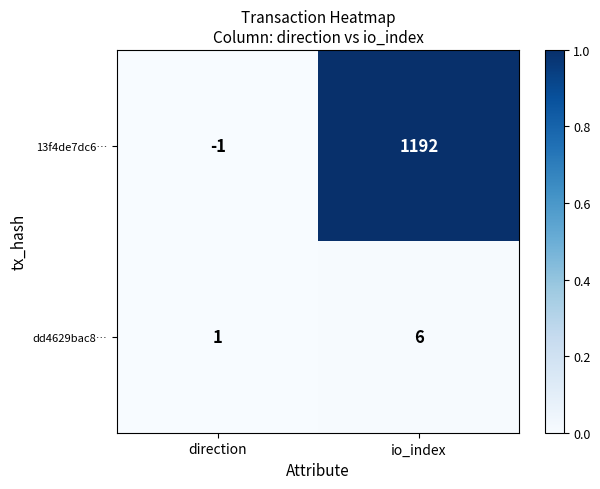

True or false: dd4629bac8… has a value of 6 at io_index.

True